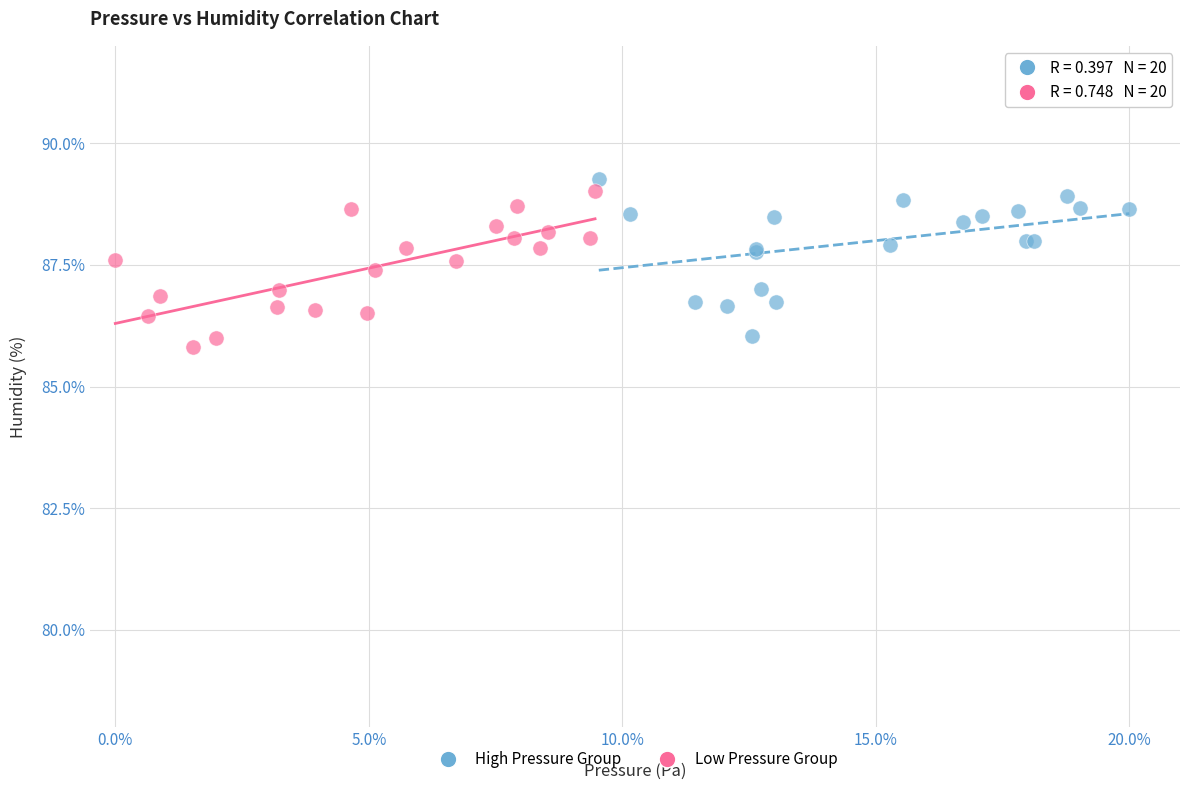

What are all the series names shown in the legend?

High Pressure Group, Low Pressure Group